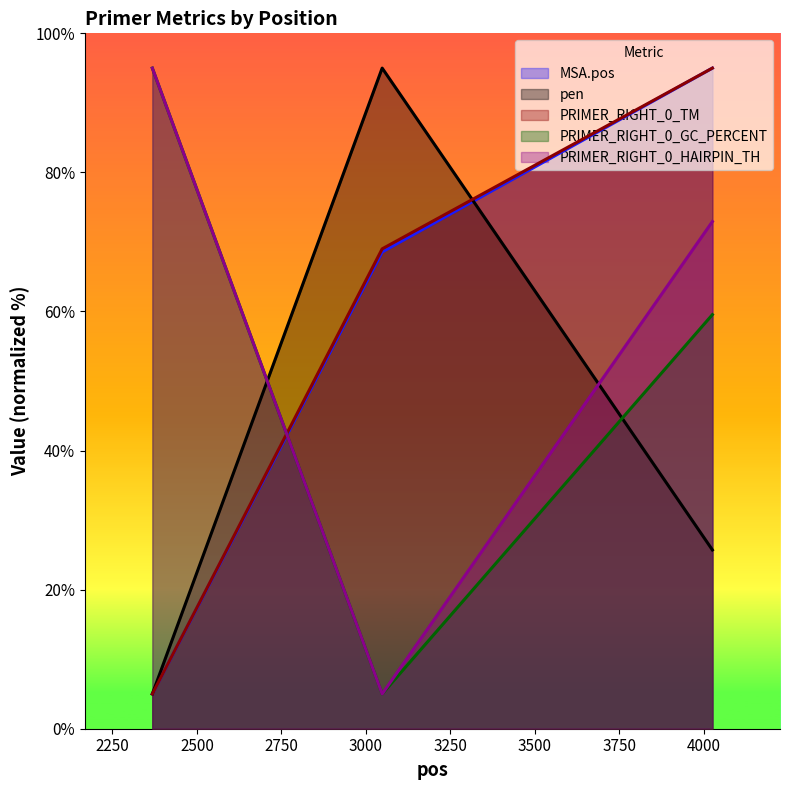

At which category is the sum across all series the highest?

4025